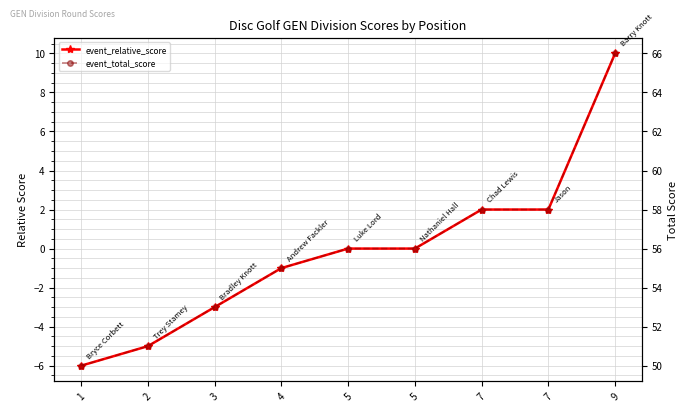

True or false: event_total_score has more than 1 interior local peaks.

False